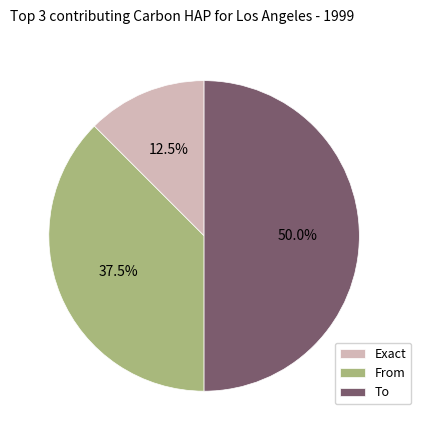

What is the smallest slice in the pie chart?

Exact